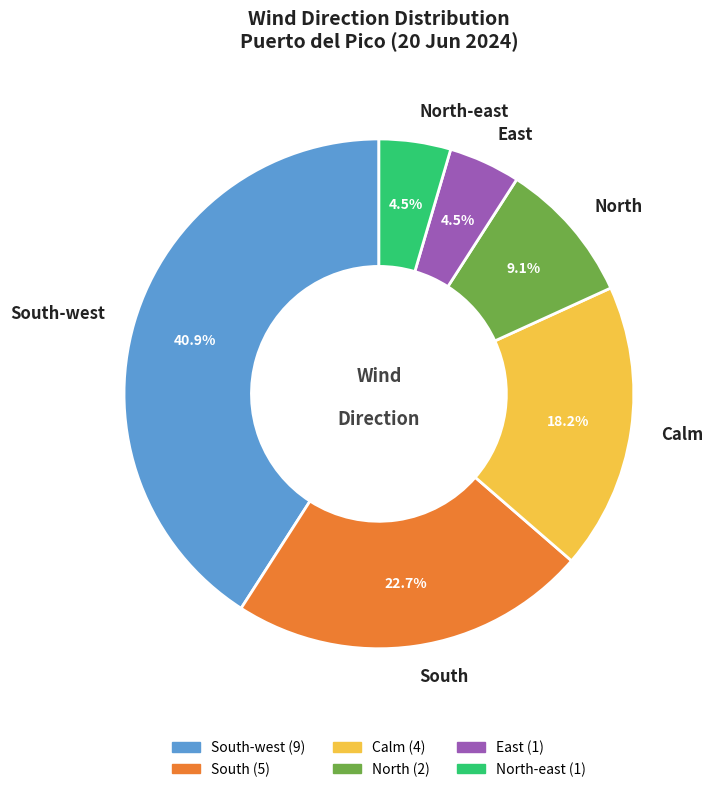

Is there any slice that represents more than half of the pie?

No